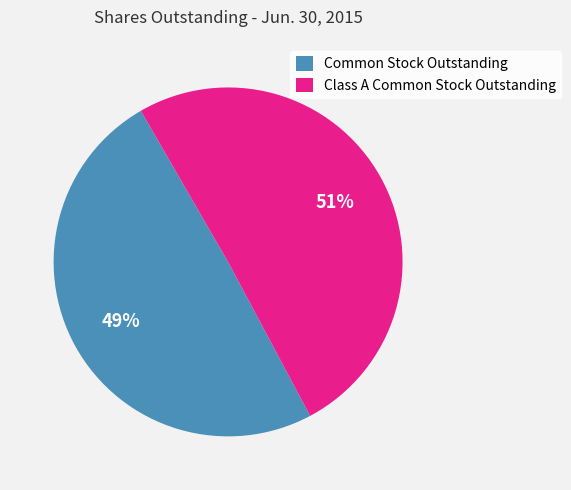

The Common Stock Outstanding slice represents 49% of the pie. True or false?

True